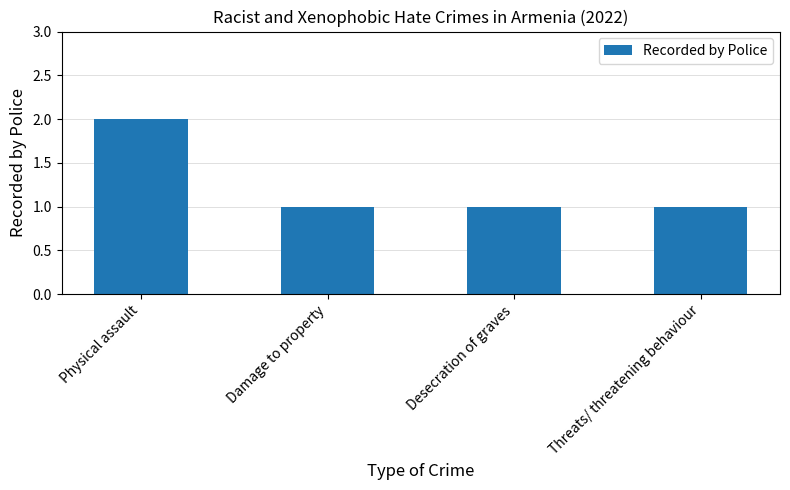

What is the minimum value shown in the chart?

1